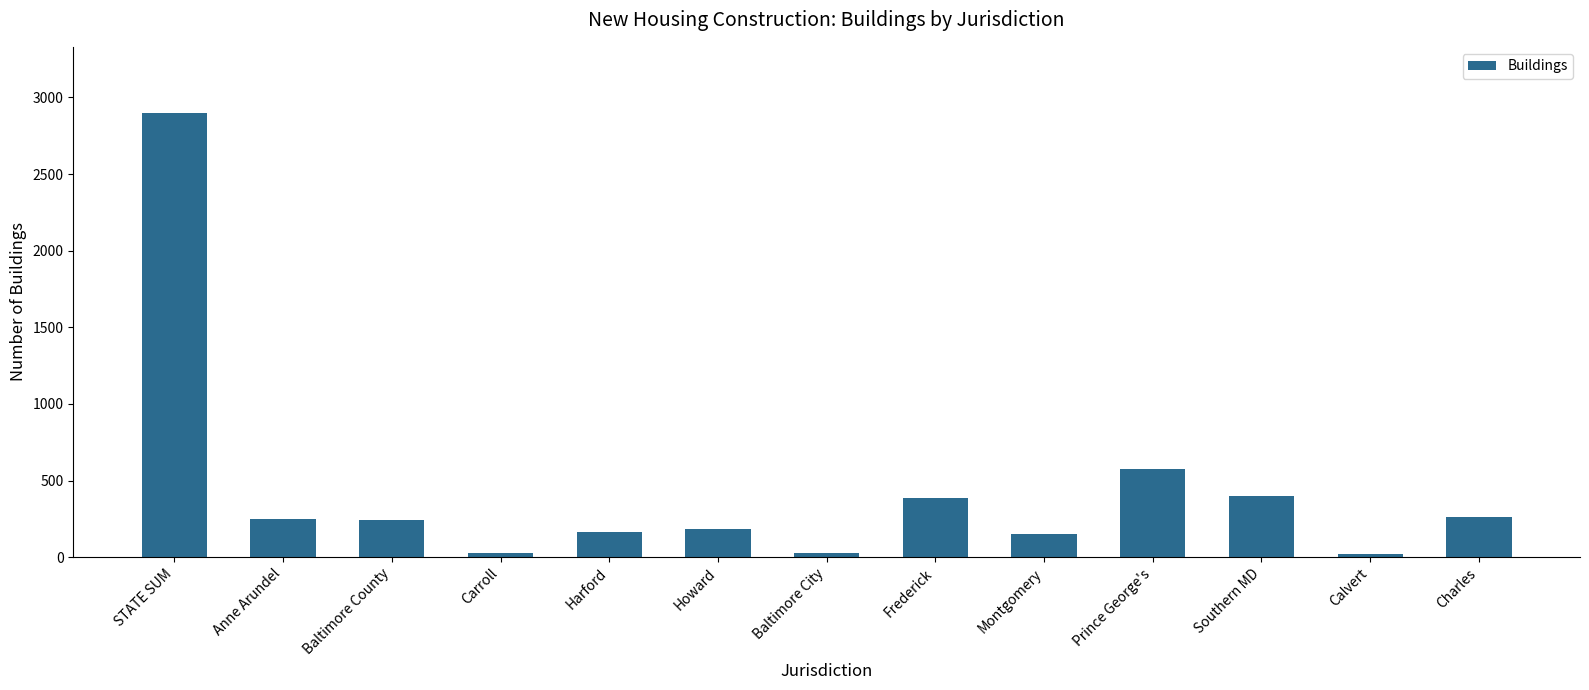

Are the bars horizontal?

No